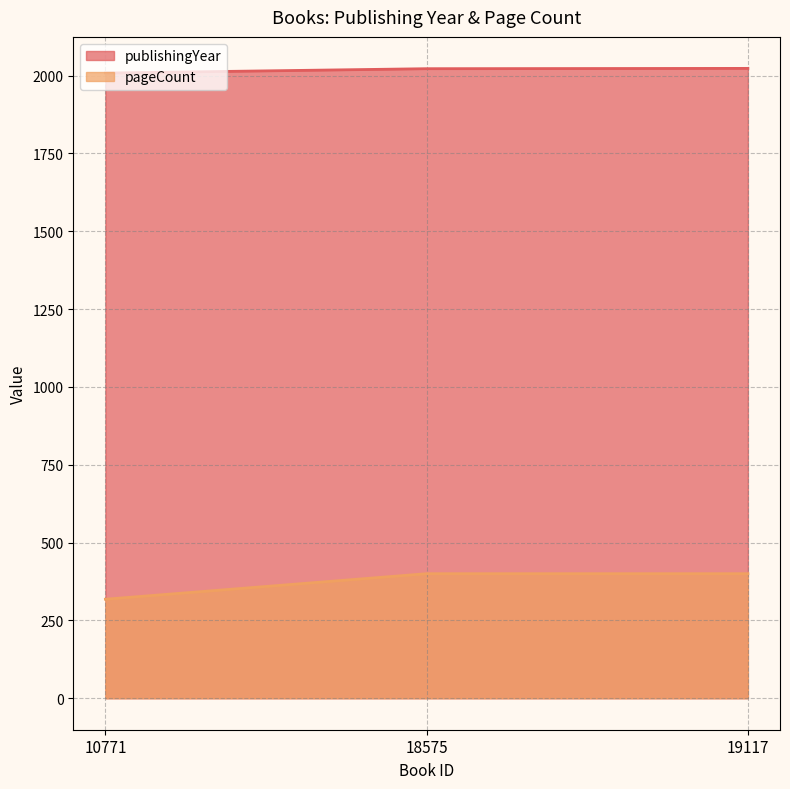

Which category has the highest value in the pageCount series?

18575